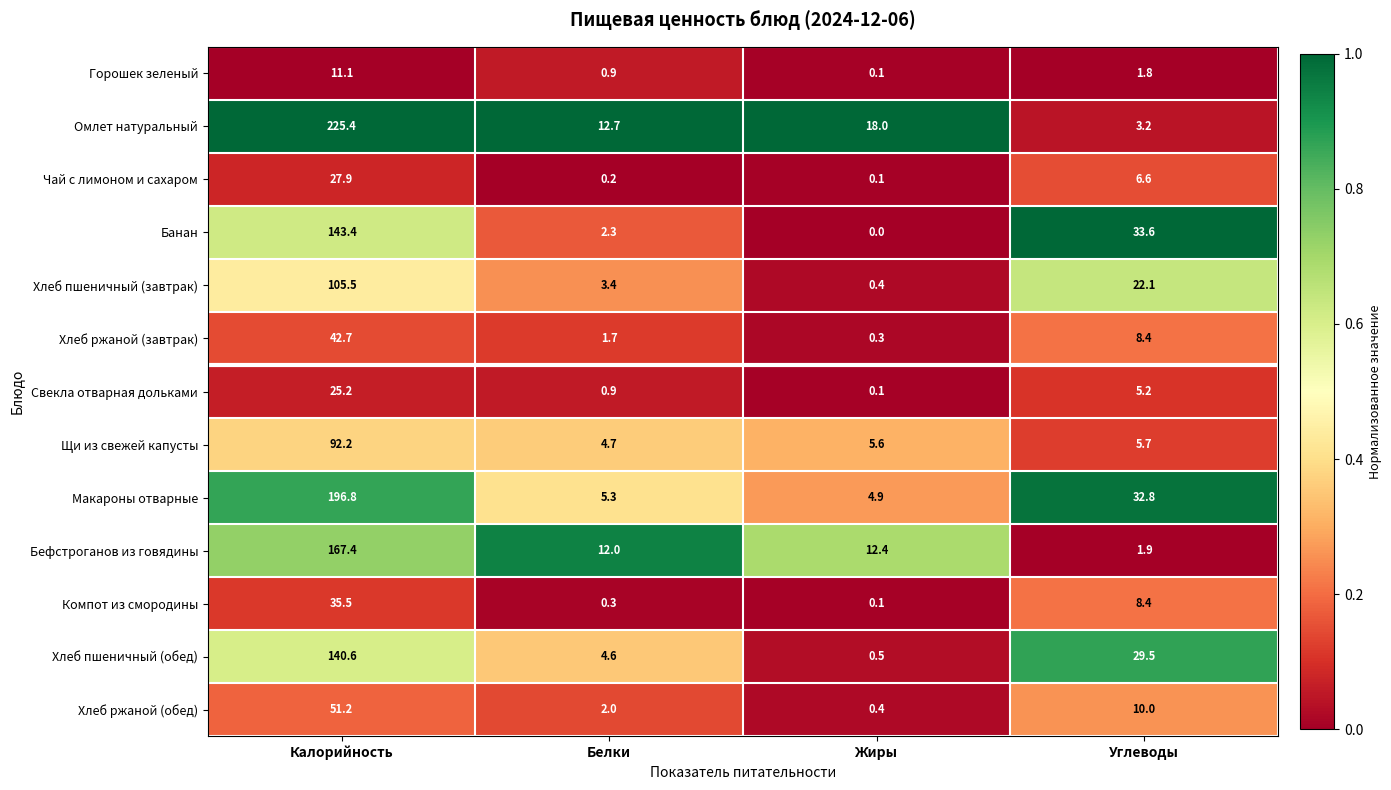

What is the difference between the highest and lowest values at Белки?

12.5